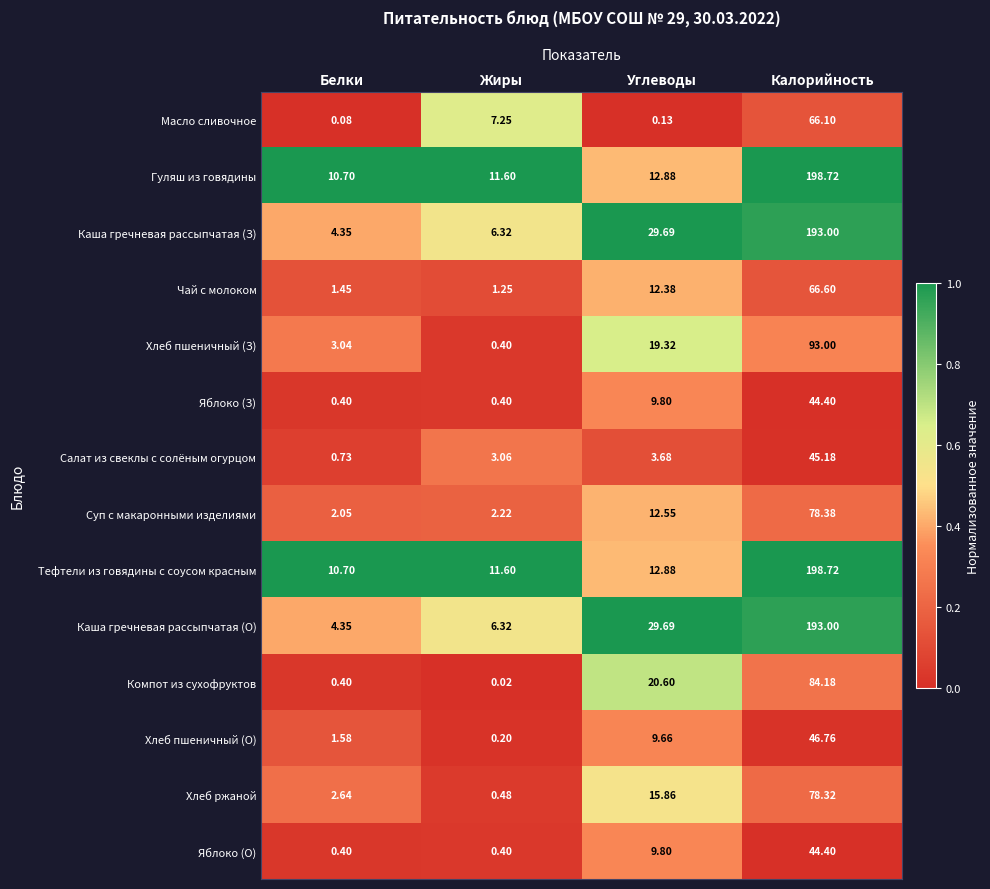

Rank the categories by Суп с макаронными изделиями value from lowest to highest.

Белки, Жиры, Углеводы, Калорийность